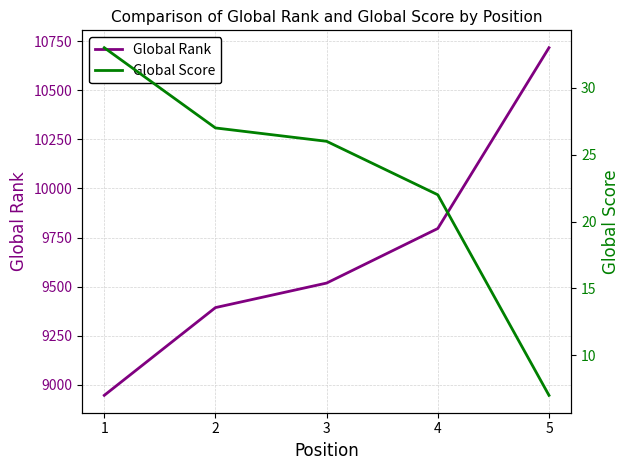

How many lines are shown in the chart?

2